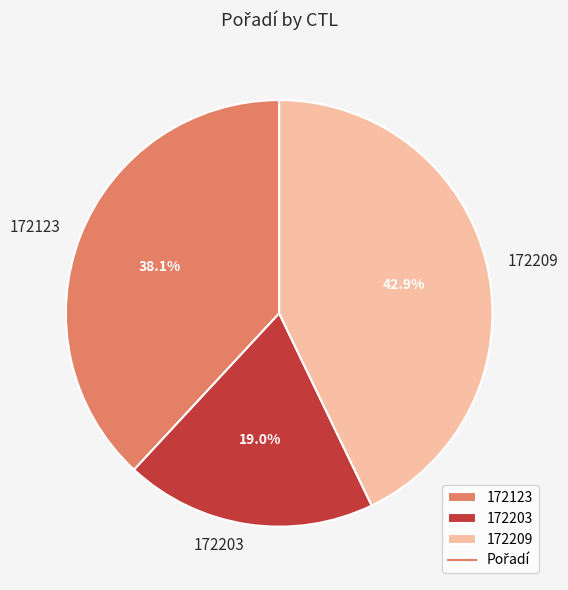

Which category has the smallest portion of the pie?

172203